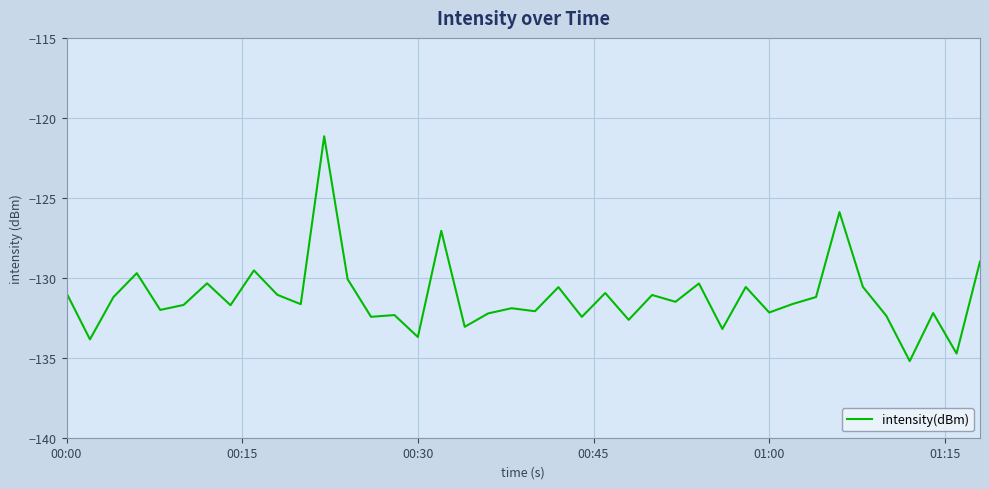

What is the greatest value displayed?

-121.2